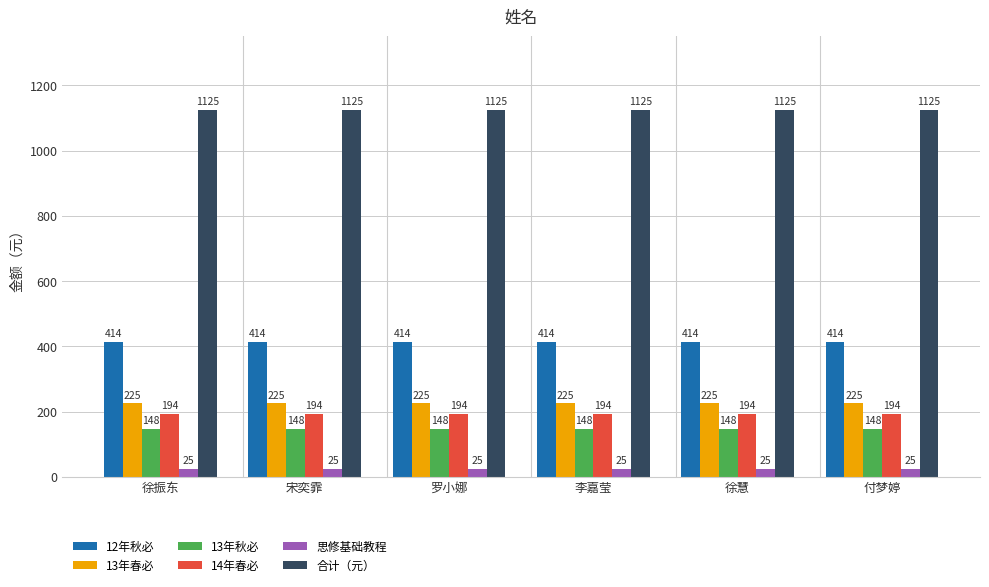

What is the label of the 6th bar from the right?

徐振东